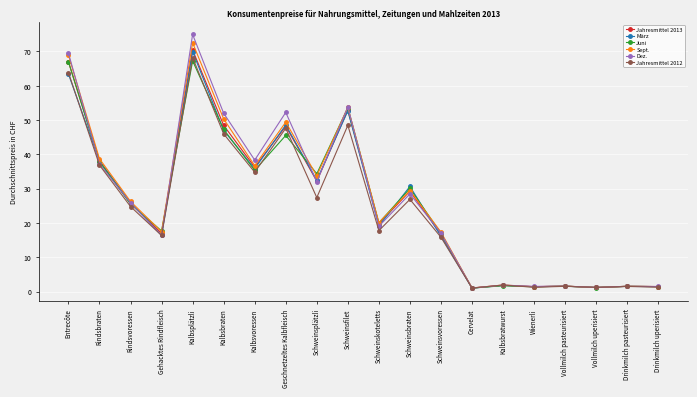

In Sept., how many points are higher than both neighbors (excluding endpoints)?

7